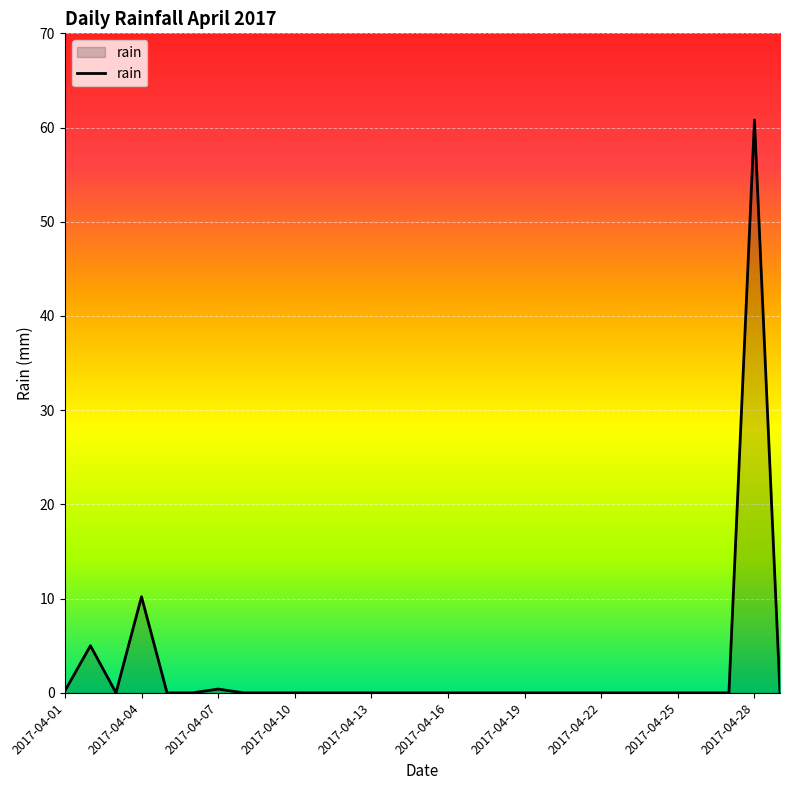

What is the difference between the maximum and minimum values?

60.8